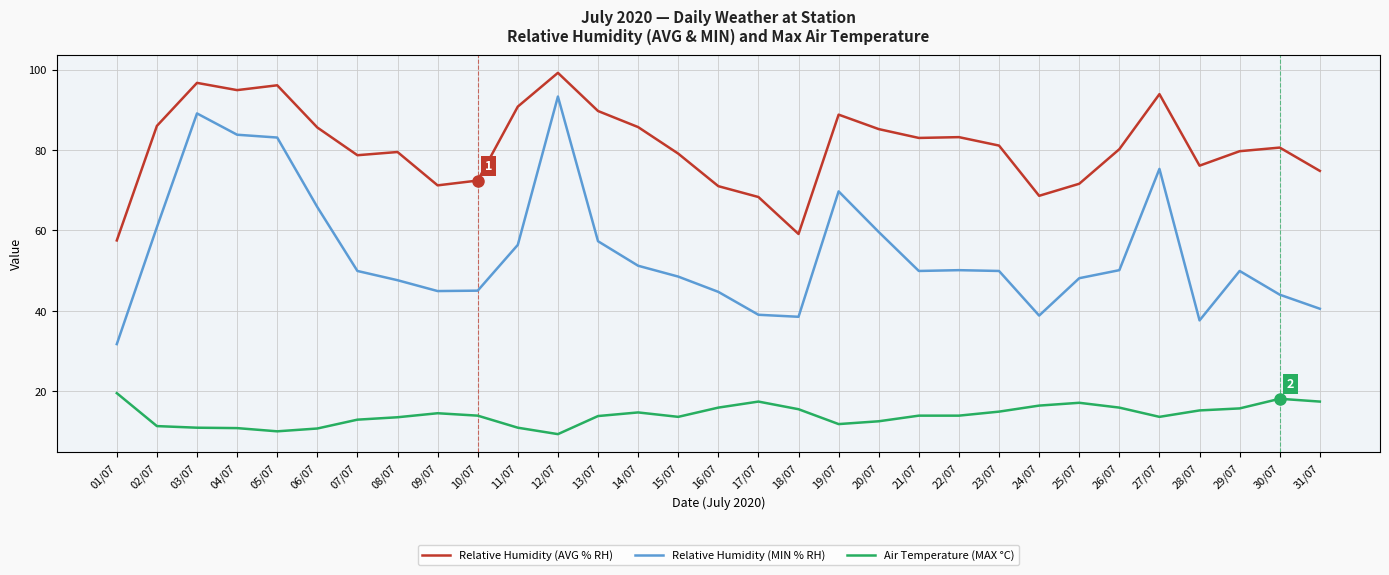

What is the total value across all series at 13/07?

160.8